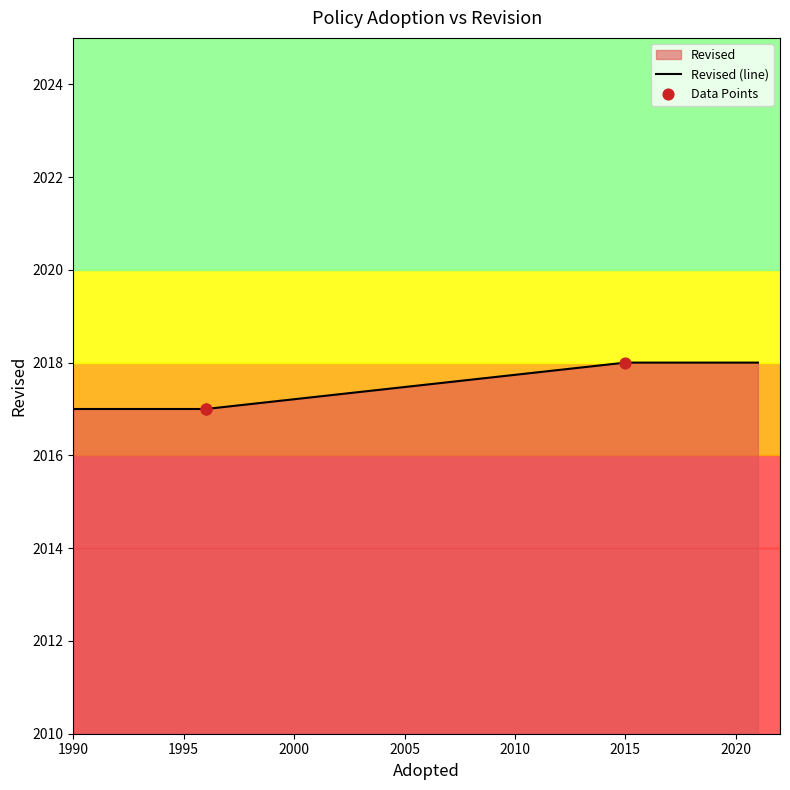

Between 2015 and 1996, which is larger?

2015